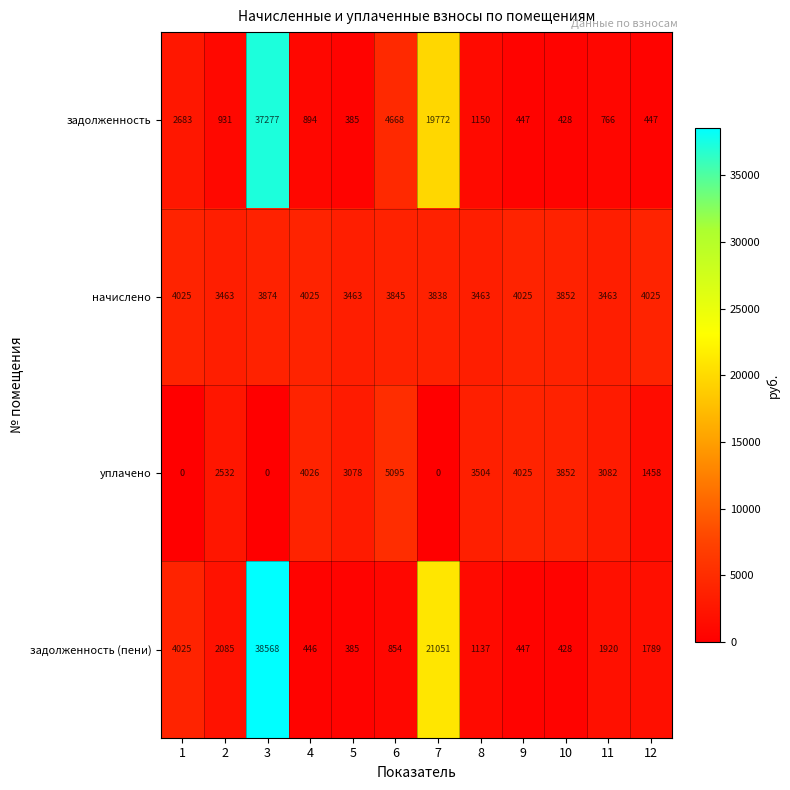

How many data points in начислено are less than 3852?

6